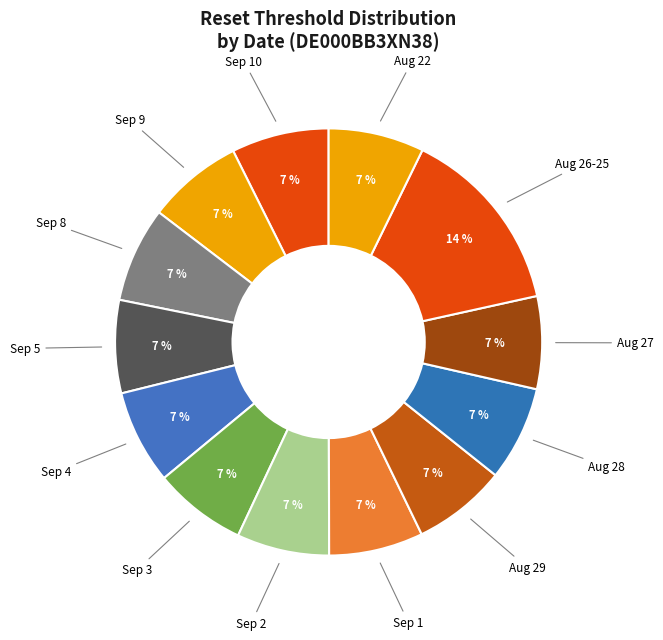

How many slices are in this pie chart?

13